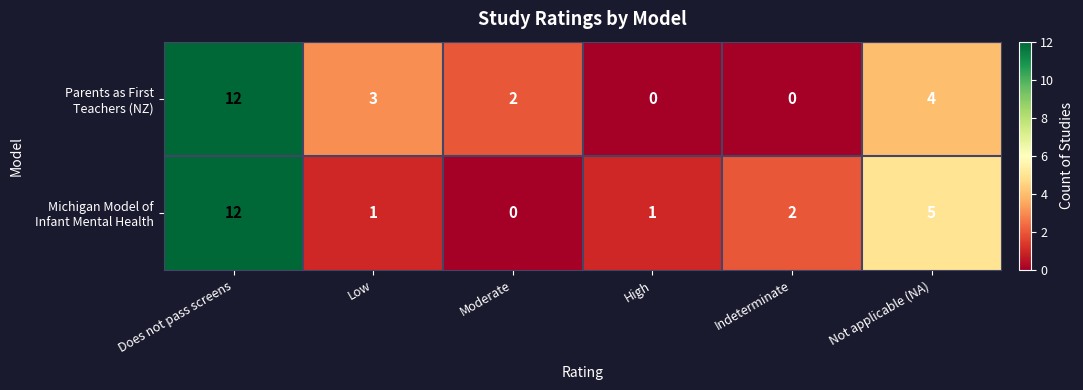

Which label corresponds to the largest value in the chart?

Does not pass screens